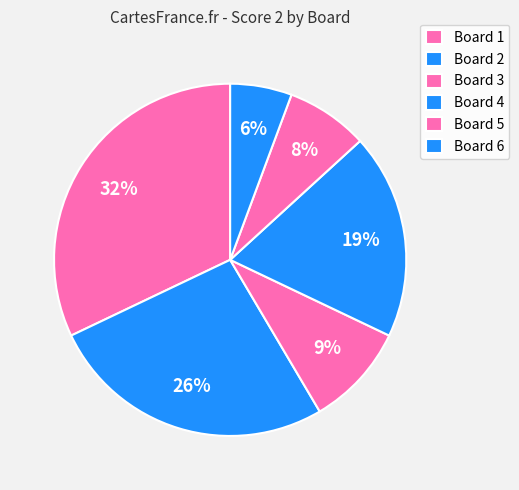

Rank the categories by value from highest to lowest.

Board 1, Board 2, Board 4, Board 3, Board 5, Board 6